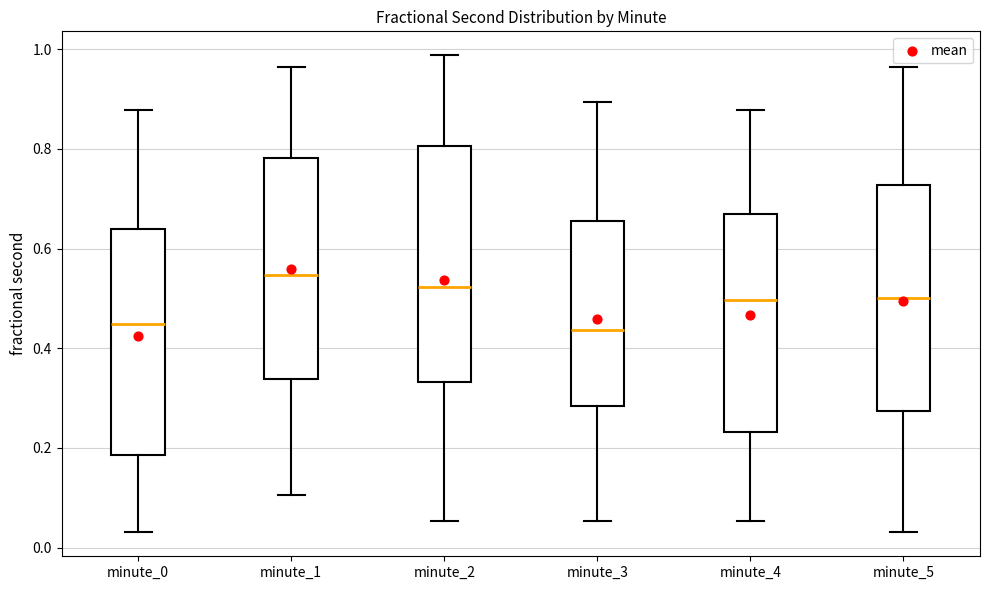

Which box's median line is the highest?

minute_1